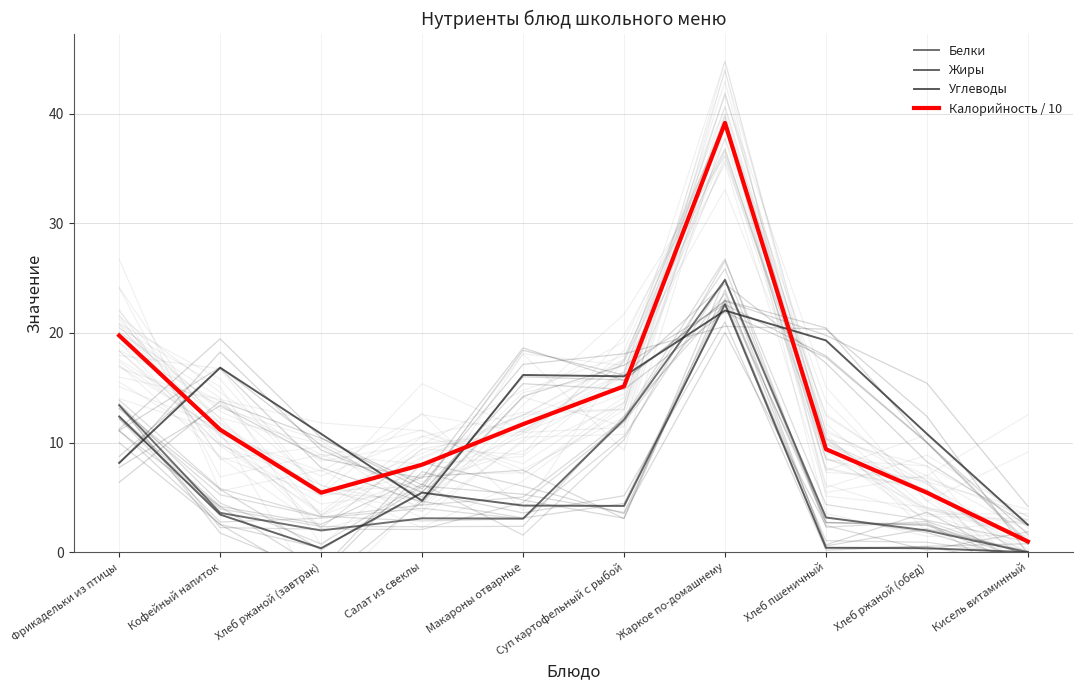

What are all the series names shown in the legend?

Белки, Жиры, Углеводы, Калорийность / 10